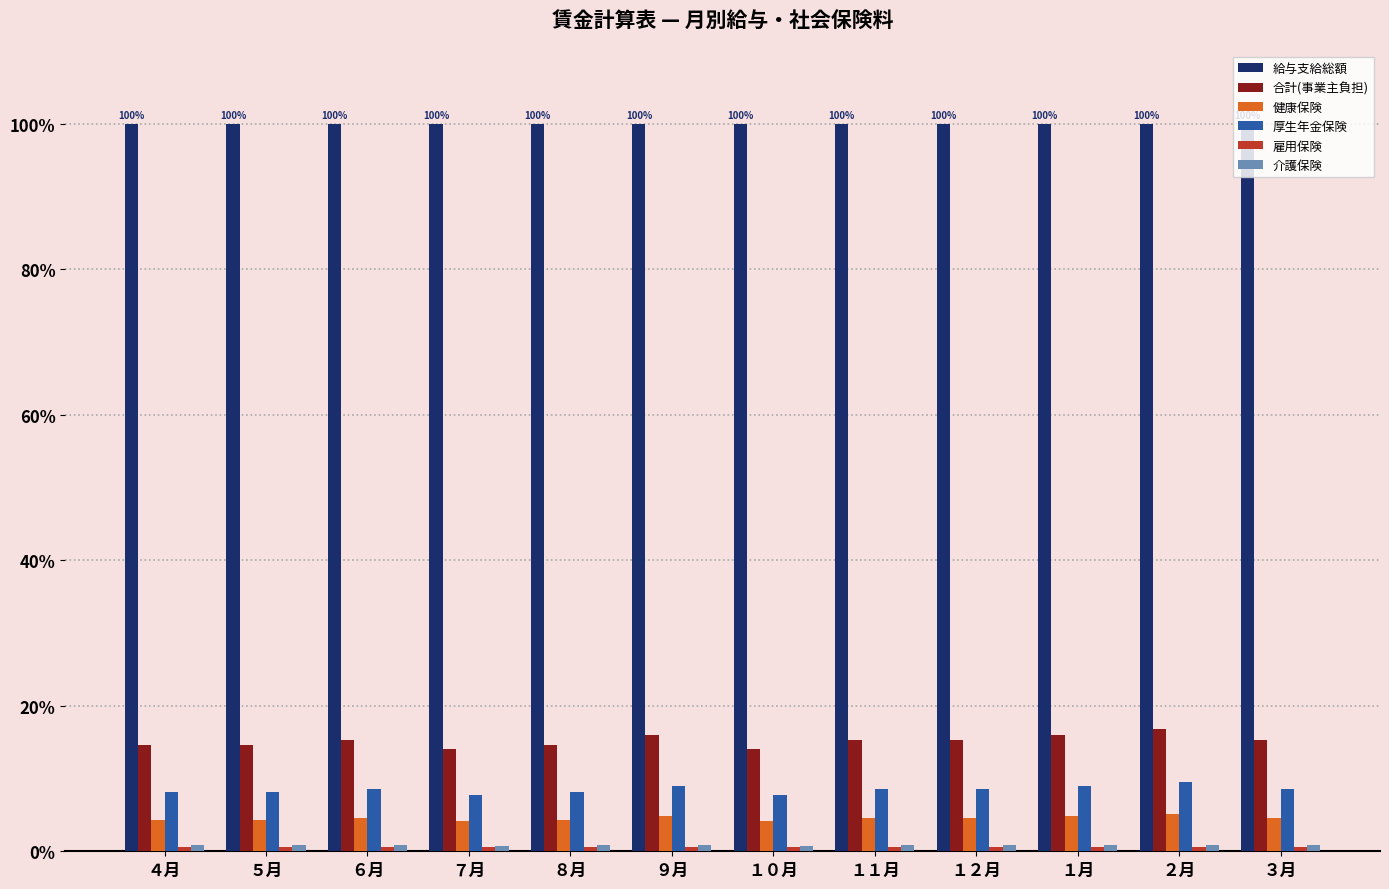

What is the minimum value for 合計(事業主負担)?

14.0